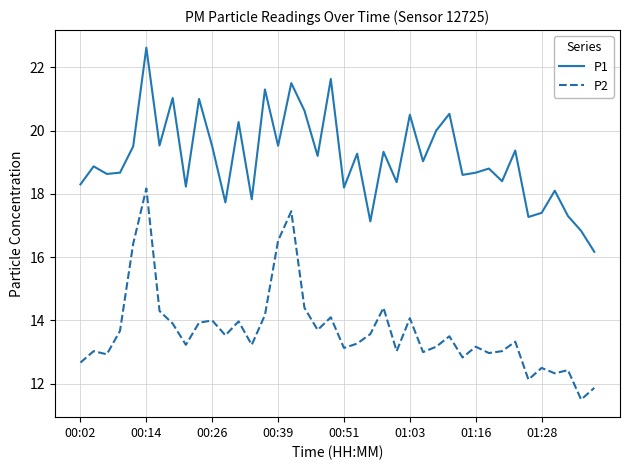

What is the maximum value for P1?

22.6